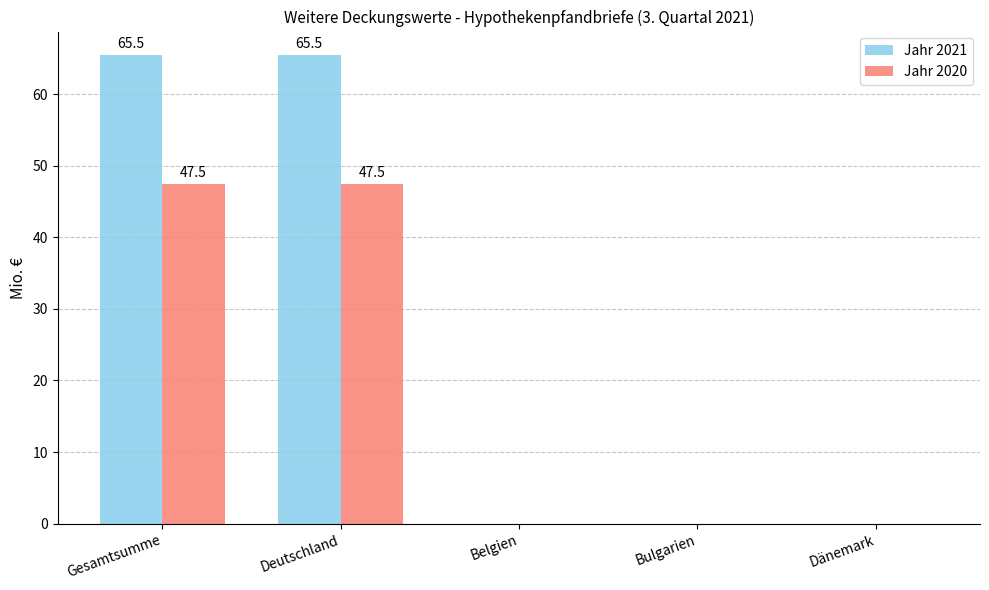

The value of Jahr 2020 at Deutschland is 47.5. True or false?

True